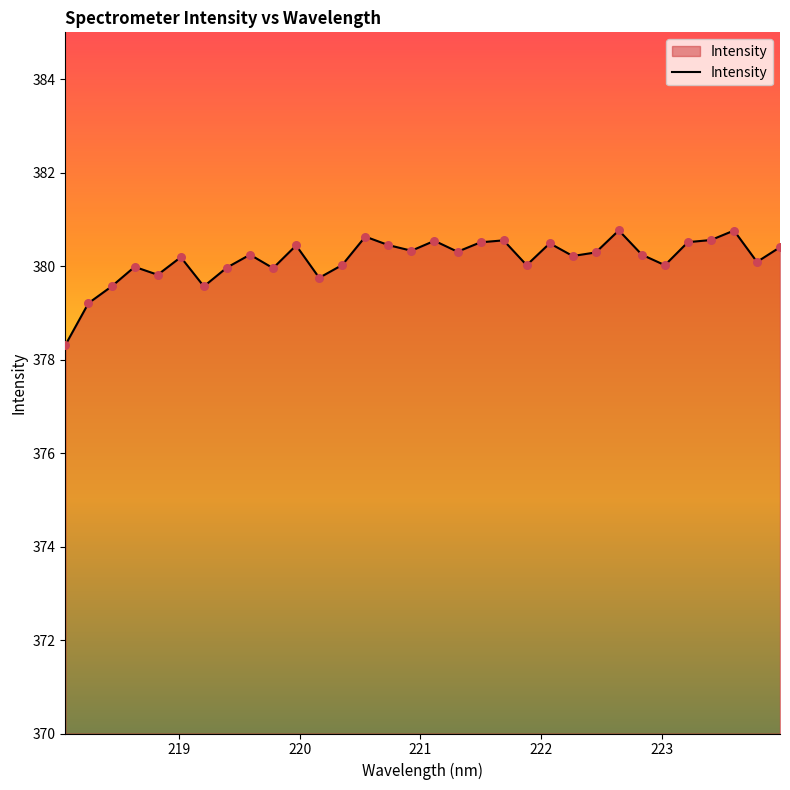

What is the difference between the maximum and minimum values?

2.5